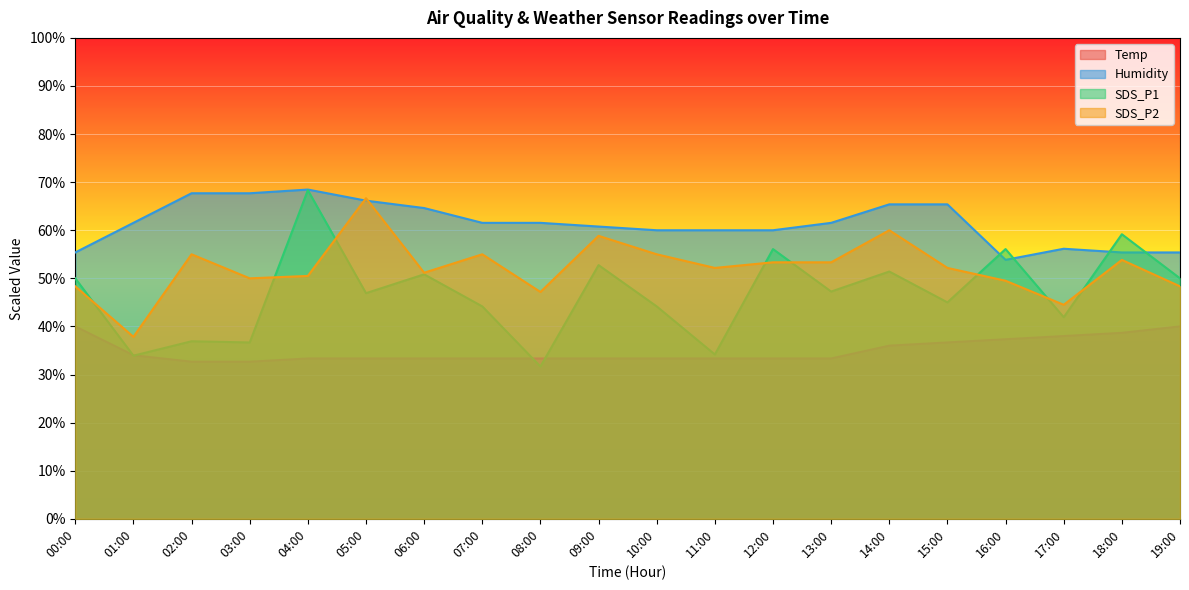

Which series has the largest total across all categories?

Humidity